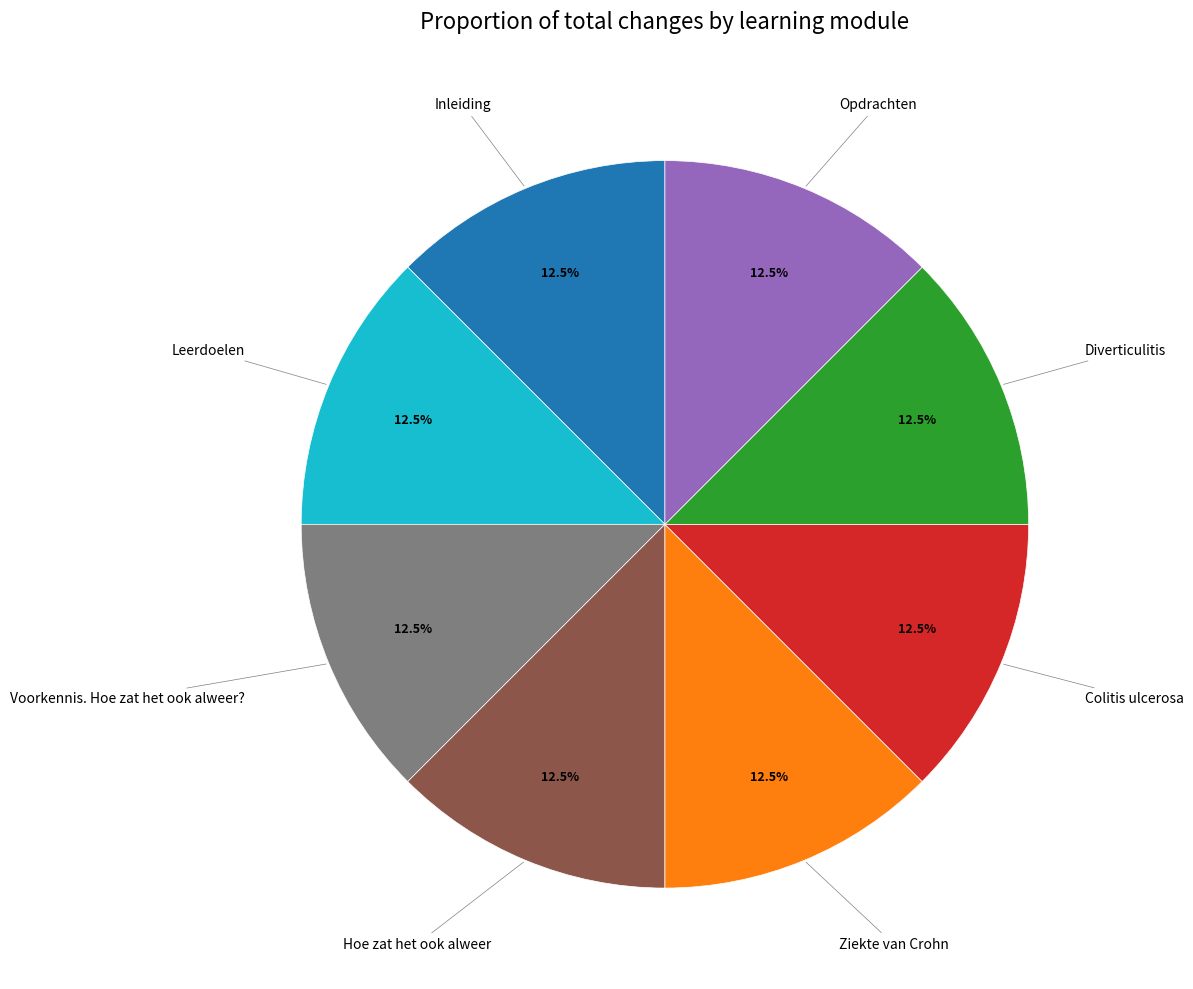

Is there any slice that represents more than half of the pie?

No